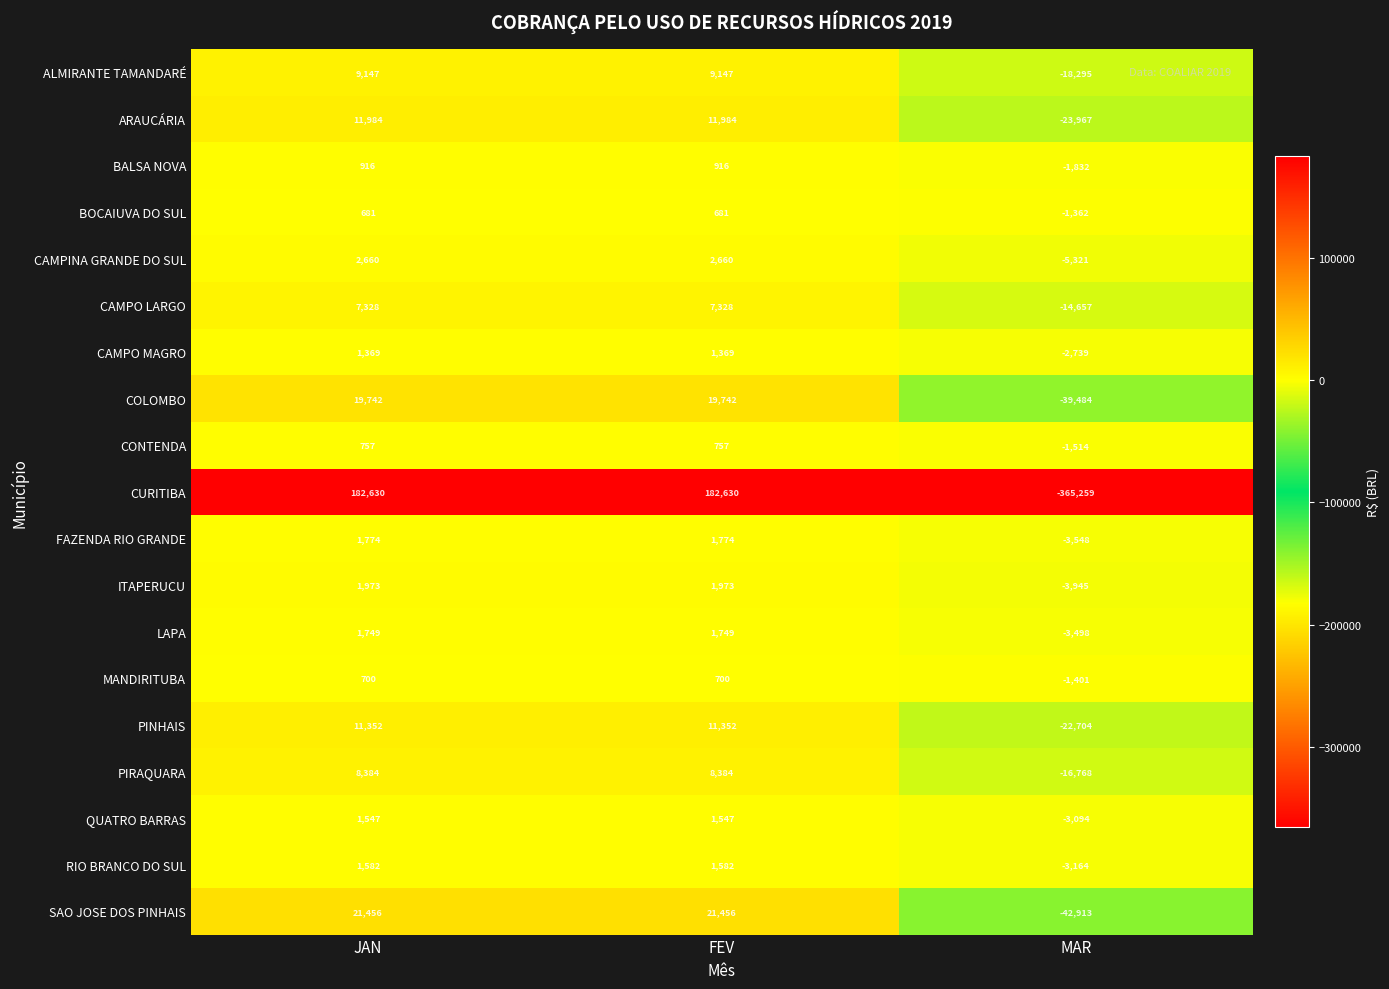

What is the approximate value of CAMPO LARGO at FEV, to the nearest 50?

7350